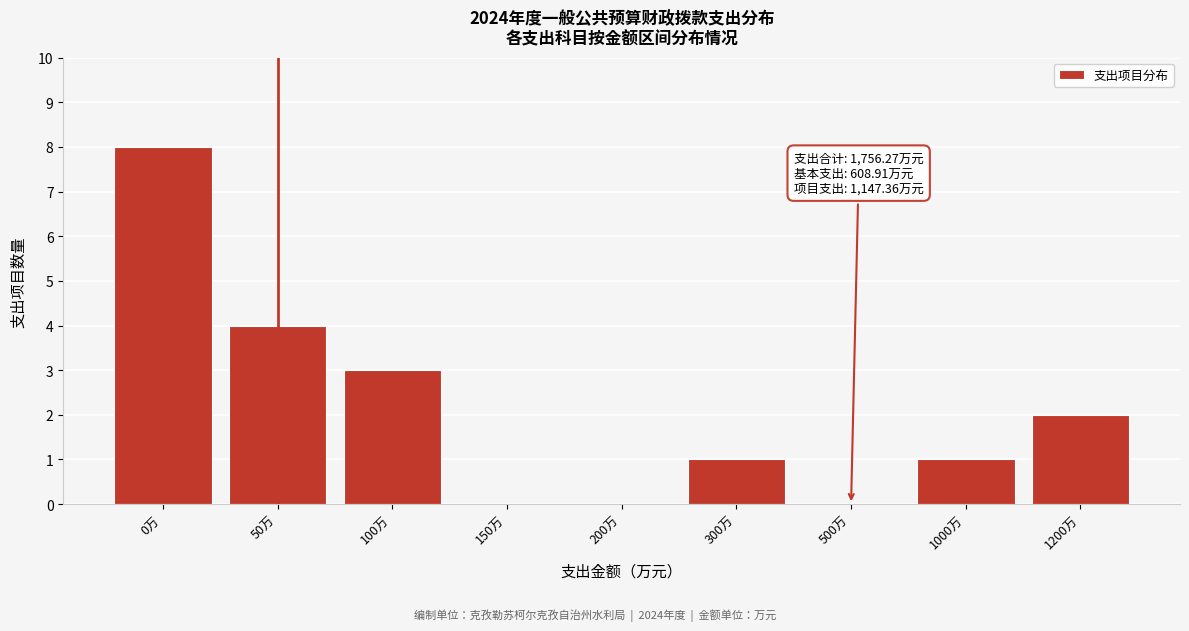

Reading left to right, extract all data points from this chart.

0万=8	50万=4	100万=3	150万=0	200万=0	300万=1	500万=0	1000万=1	1200万=2